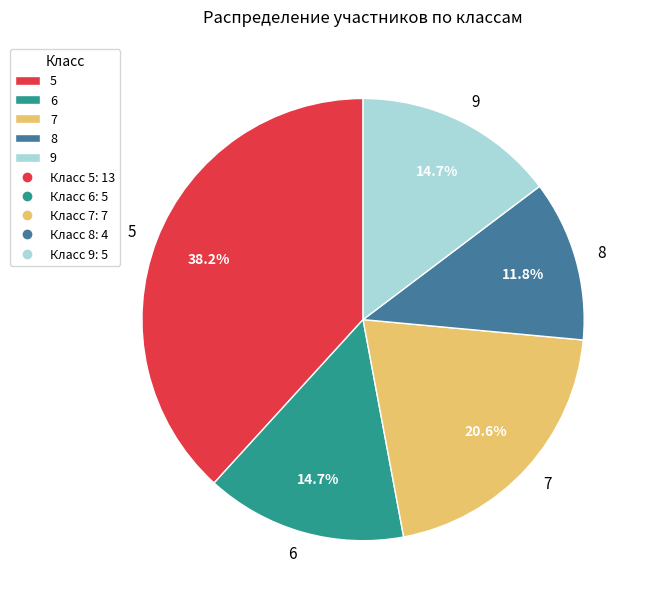

What percentage do 6 and 8 together represent?

26.5%